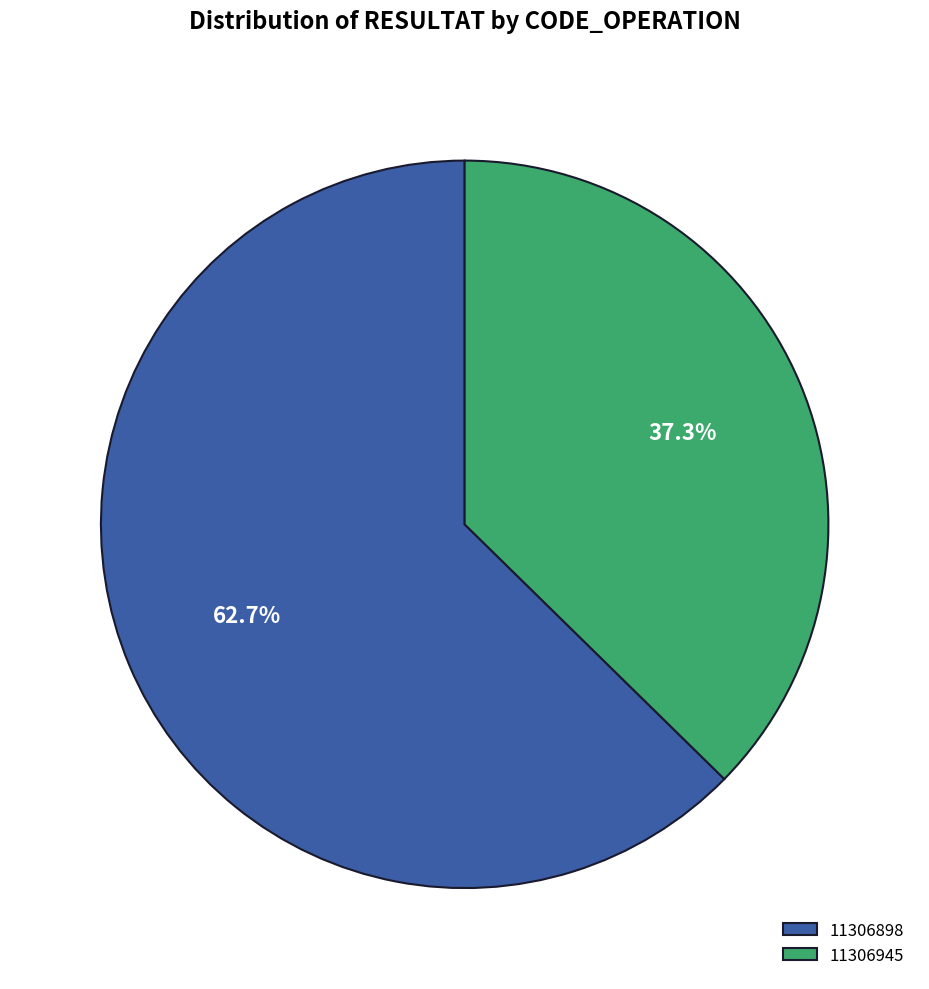

What portion of the pie excludes 11306898?

37.3%